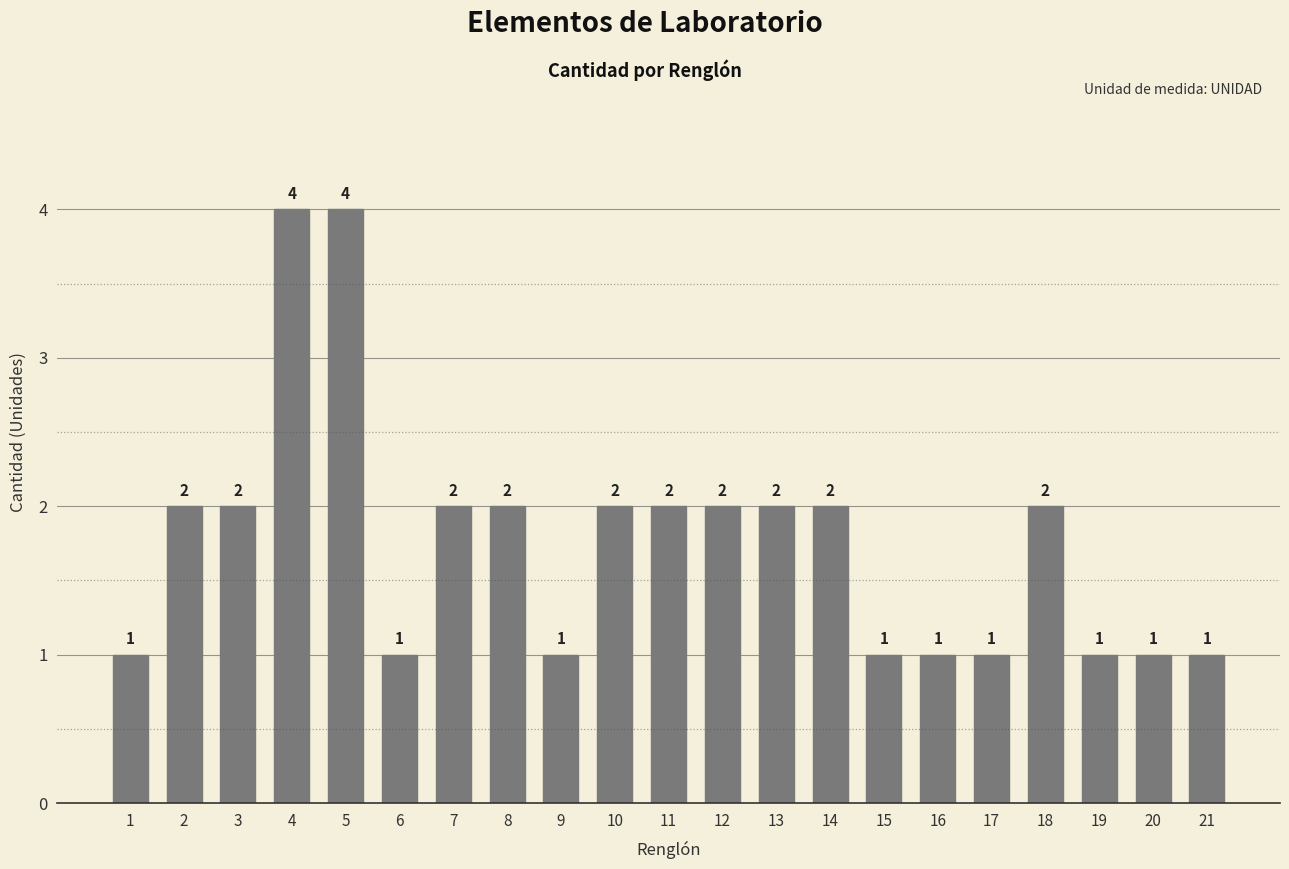

Between 17 and 2, which is larger?

2